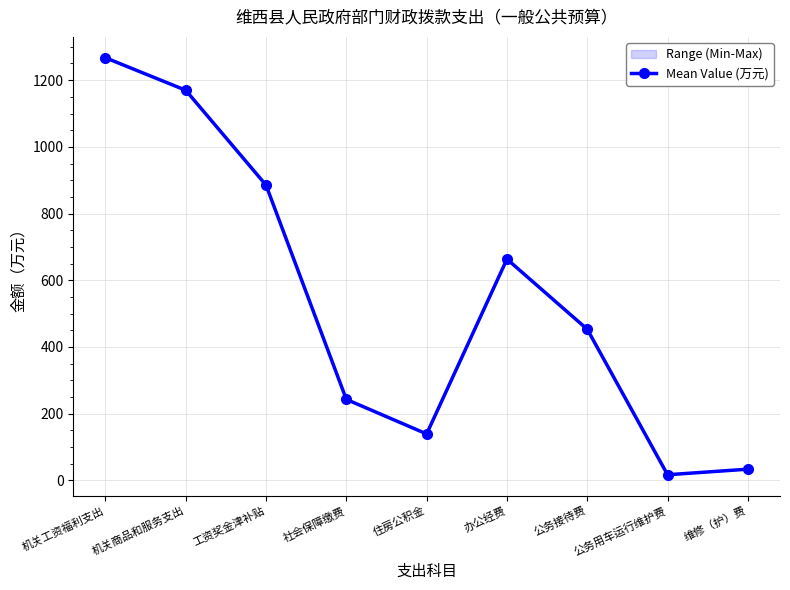

What is the value of the 7th point from the left?

453.0